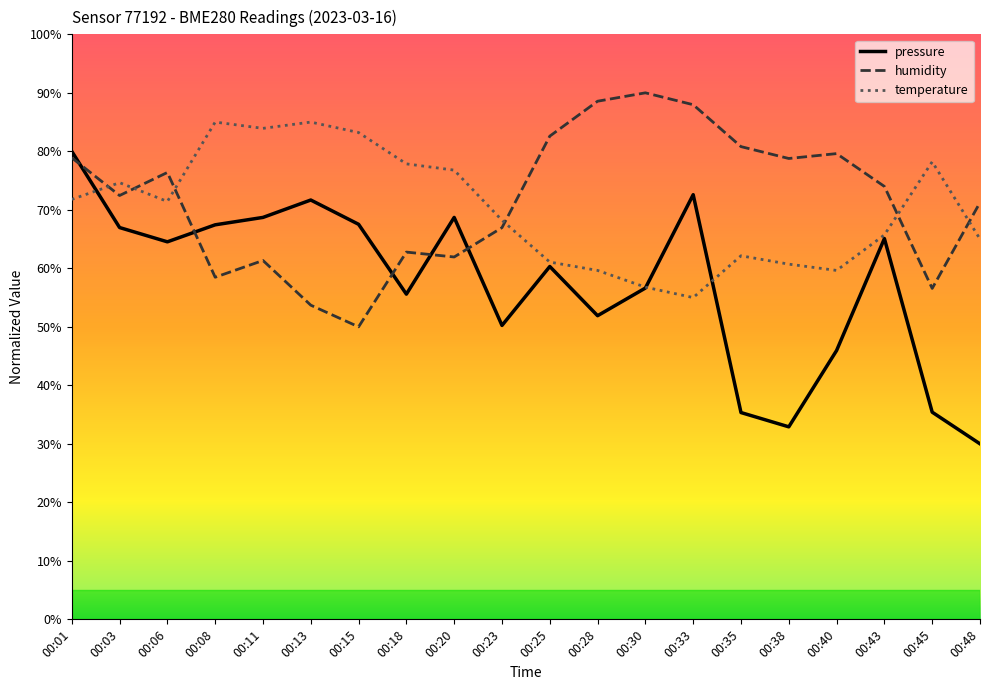

Is the value of humidity at 00:35 greater than the value of temperature at 00:38?

Yes